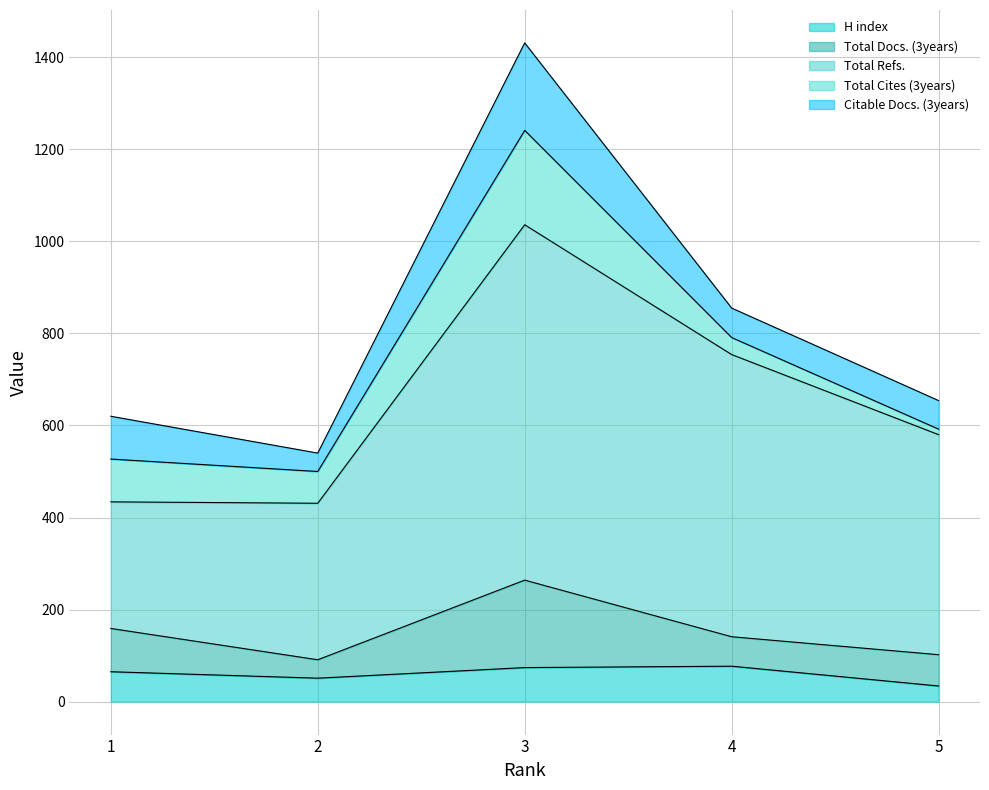

How many values in the Total Refs. series are below 580?

2